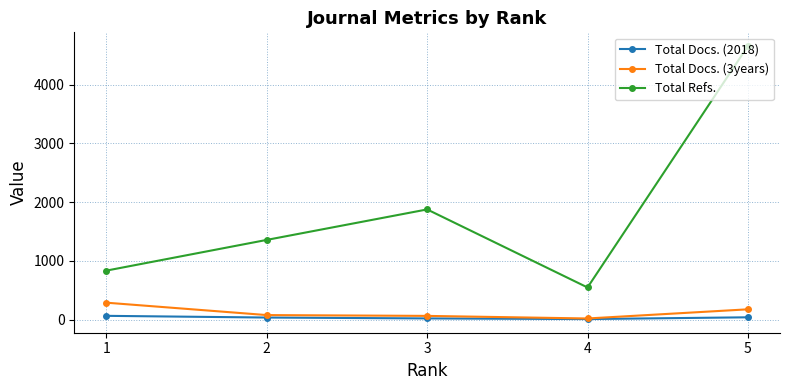

What is the minimum value for Total Refs.?

548